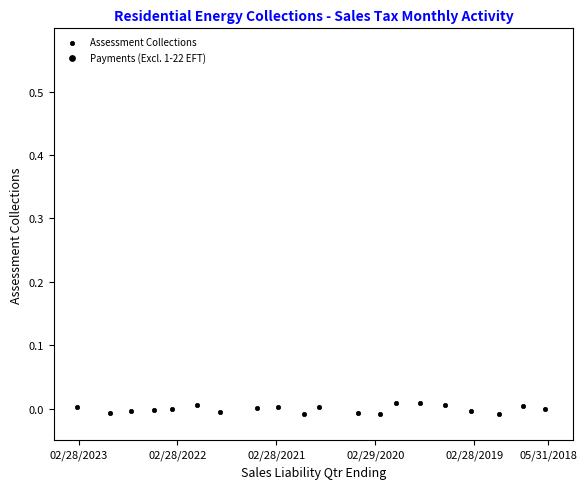

What is the range of X values (max minus min)?

19.0